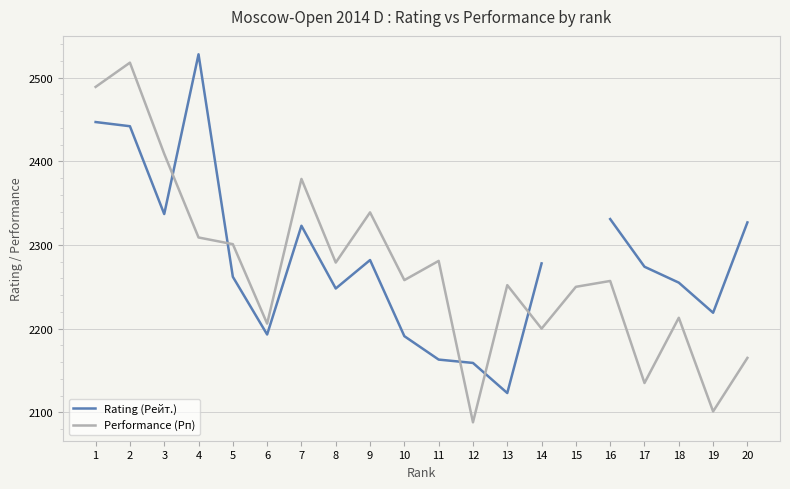

What is the value of the Rating (Рейт.) point at the 20th from the left?

2327.0